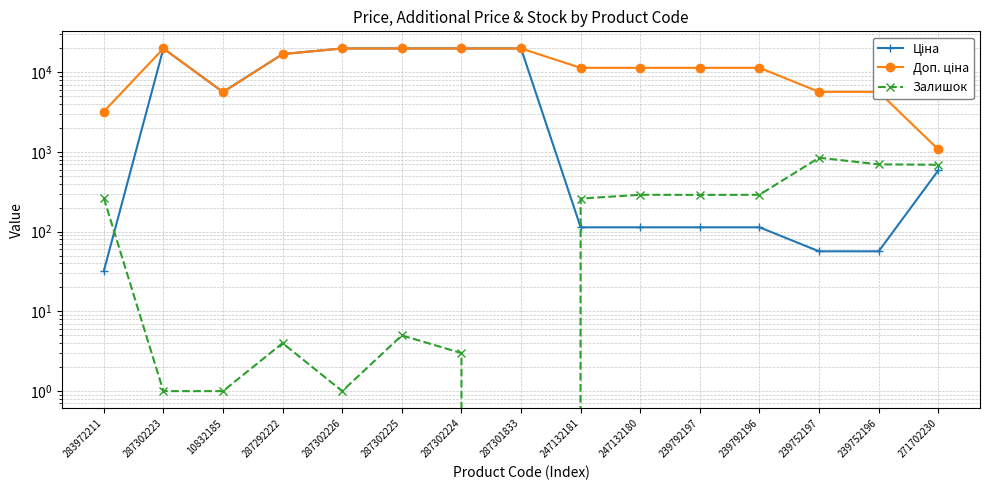

What is the difference between the maximum and second lowest values in the Доп. ціна series?

16626.1